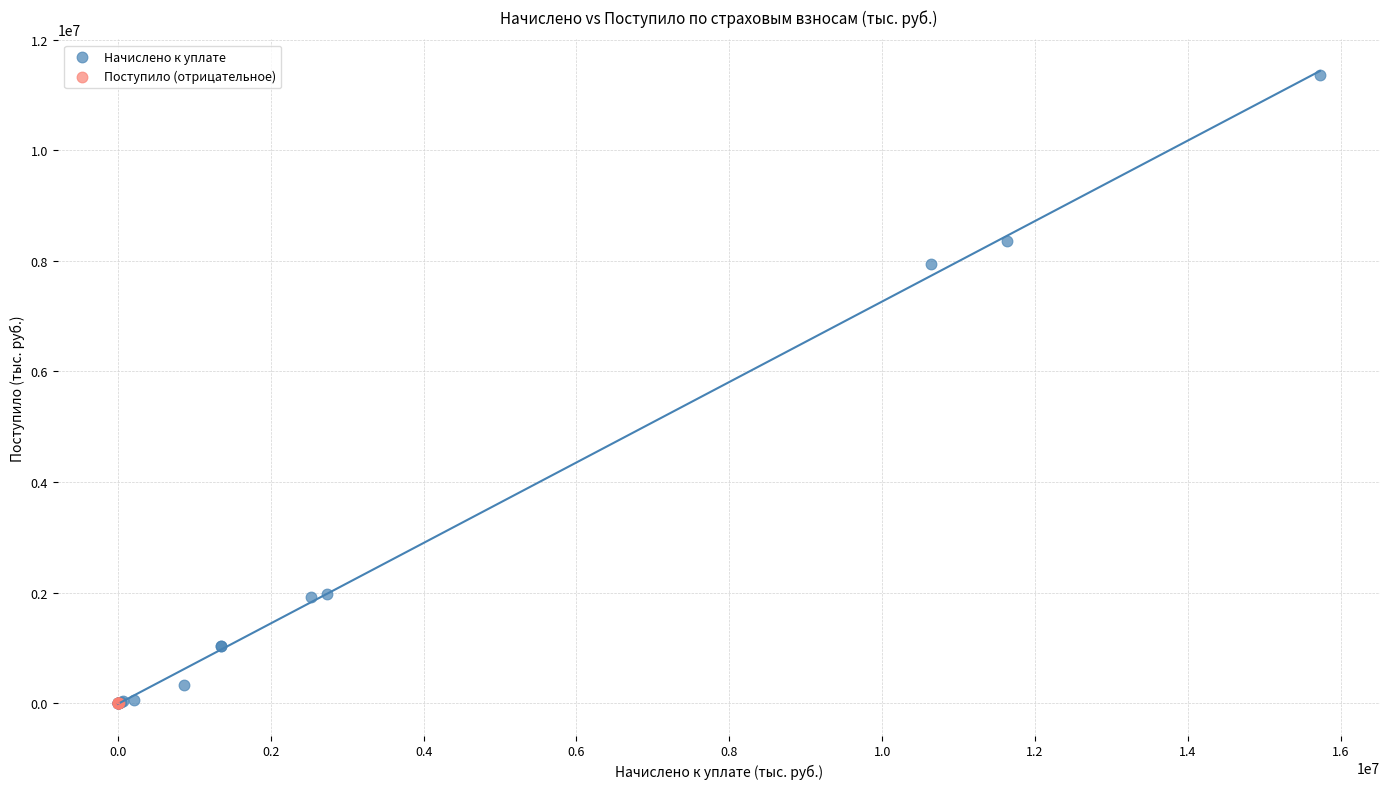

Which series contains the highest Y value?

Начислено к уплате